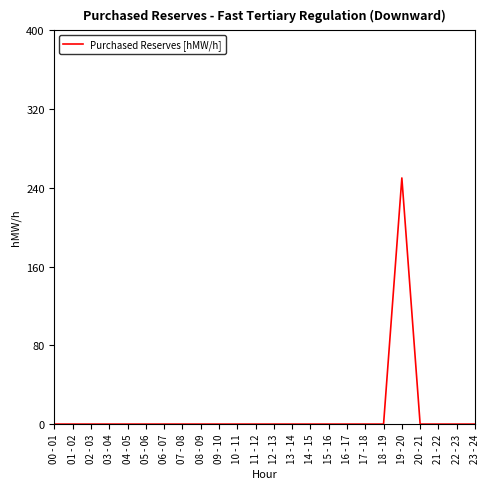

What is the average value?

10